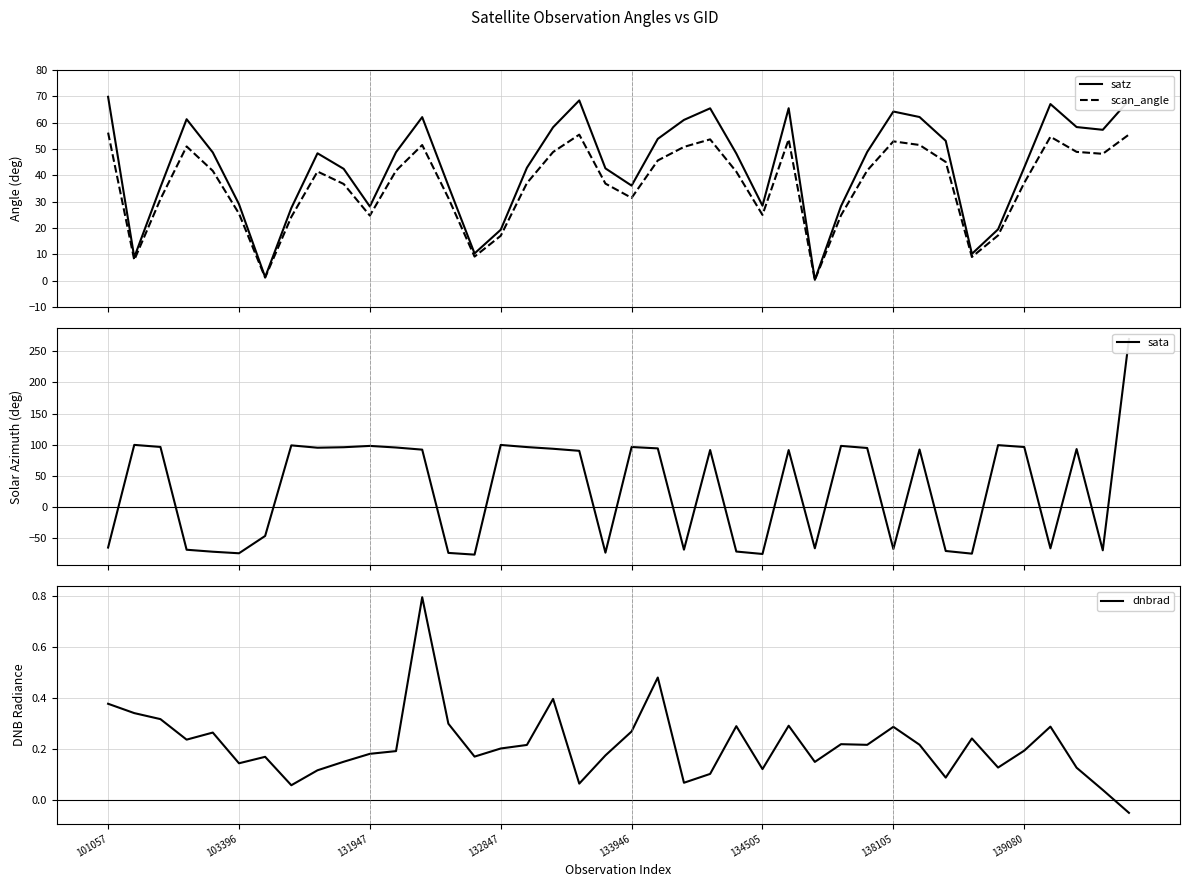

Rank the series by their average value, from highest to lowest.

satz, scan_angle, sata, dnbrad